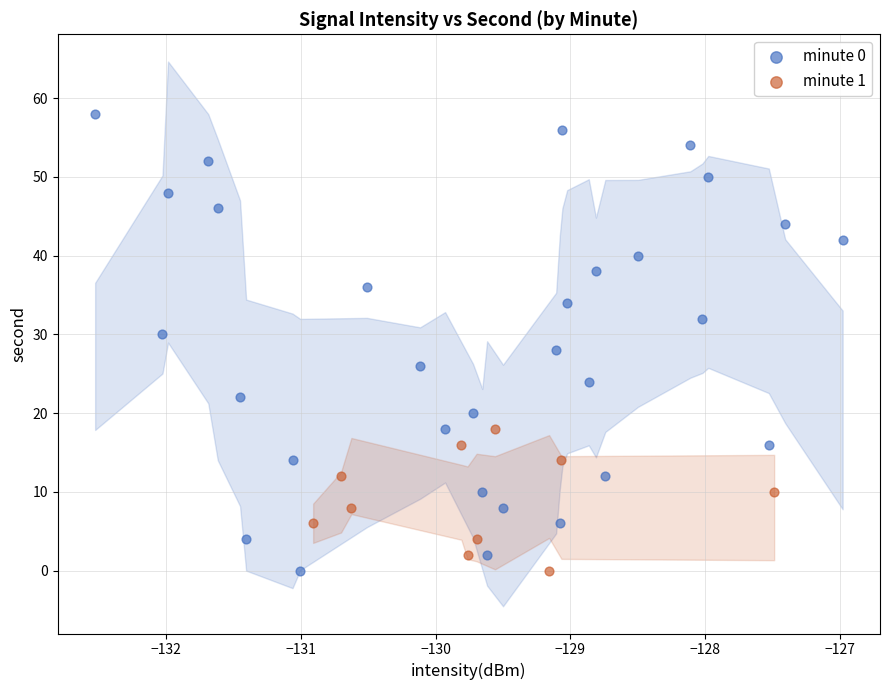

Which series has the largest Y range (max minus min)?

minute 0